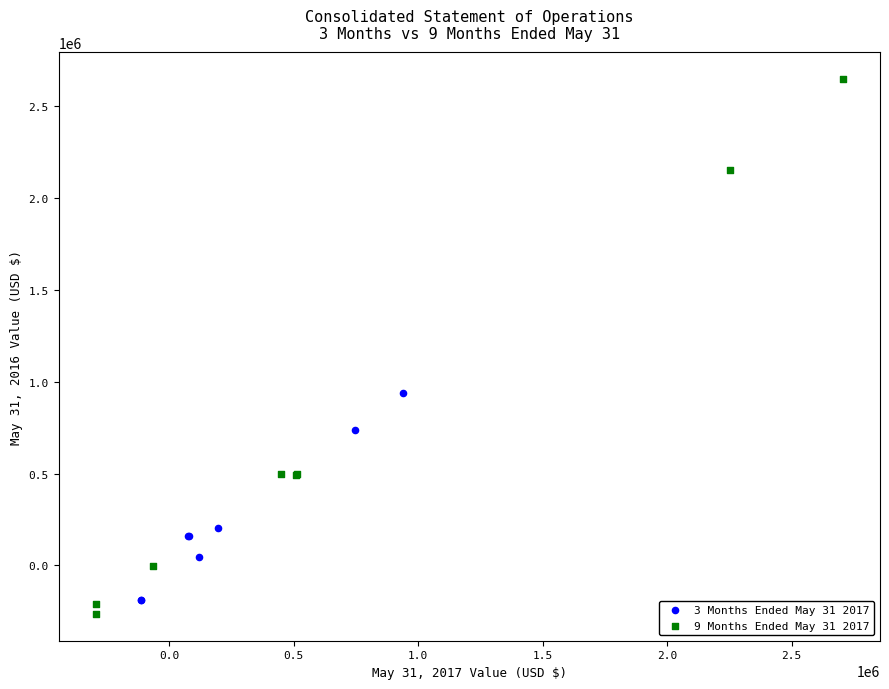

Which series contains the lowest Y value?

9 Months Ended May 31 2017